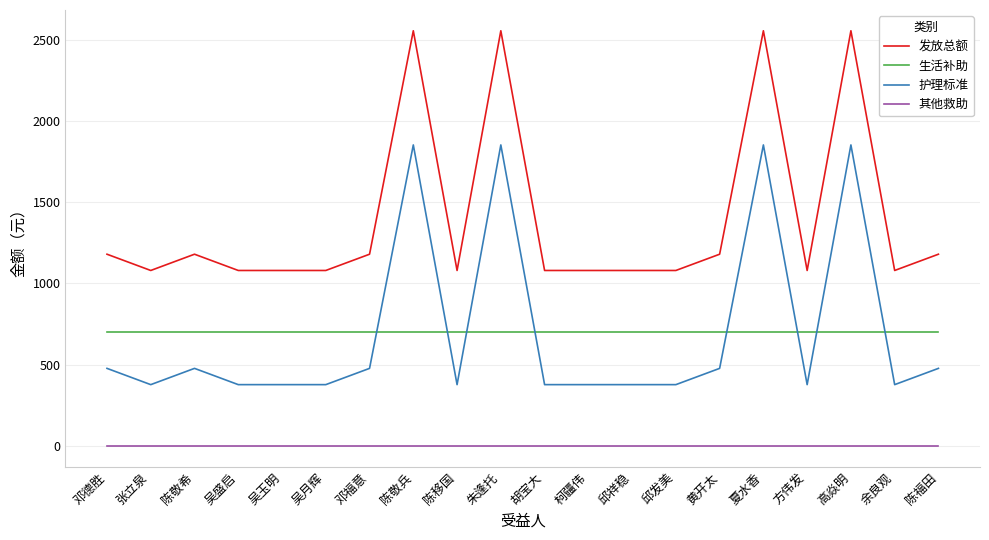

At how many categories does at least one series exceed 1479?

4